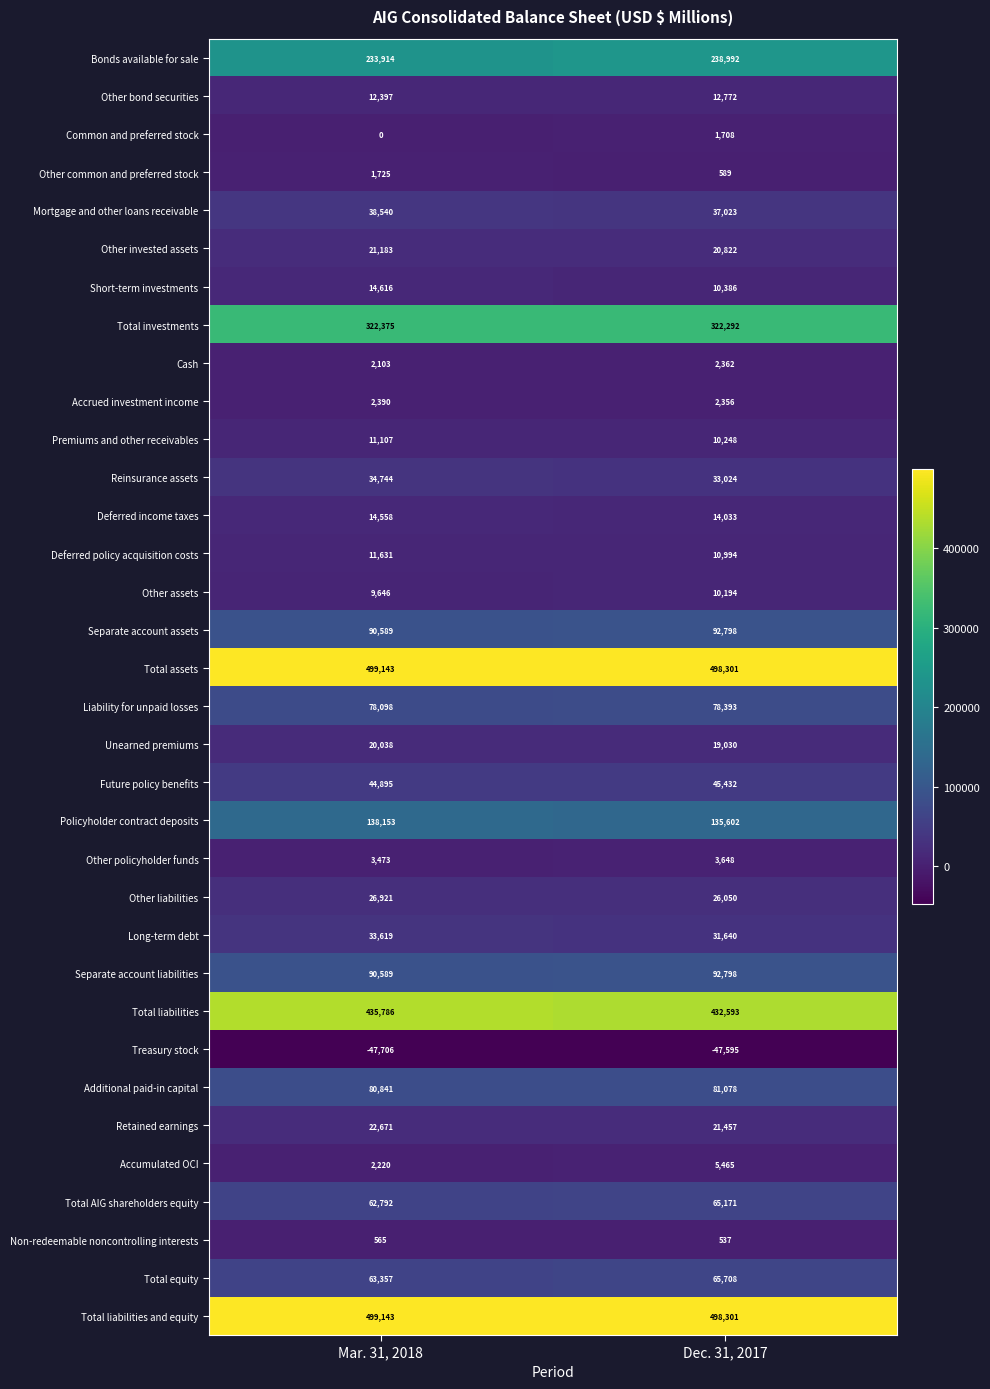

What is the total value across all series at Mar. 31, 2018?

2876116